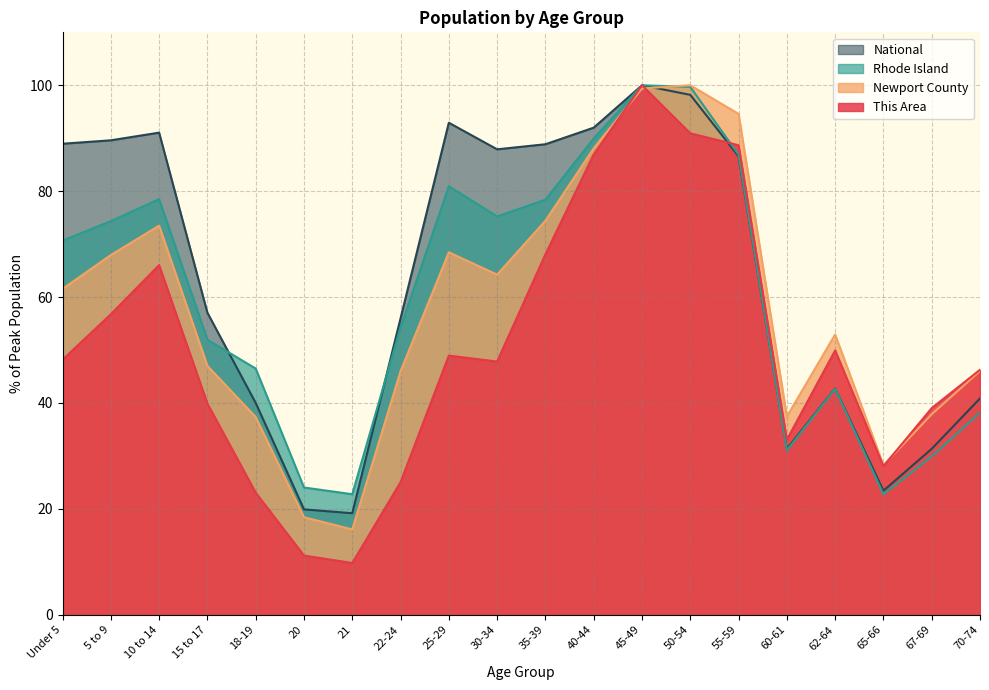

True or false: Rhode Island has a value of 29.9 at 67-69.

True